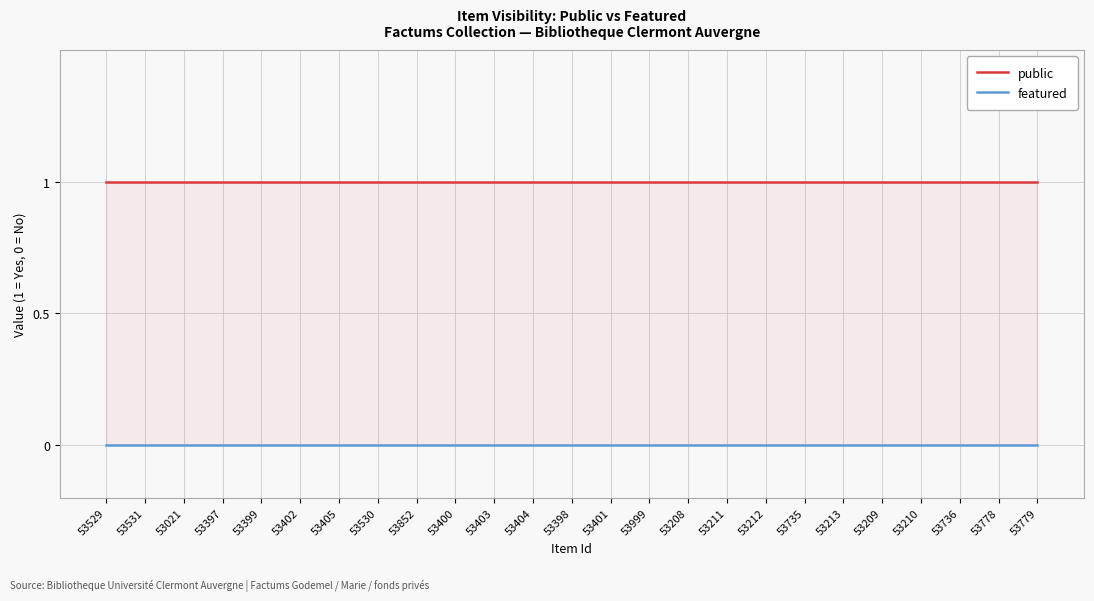

True or false: featured has a value of 0 at 53405.

True